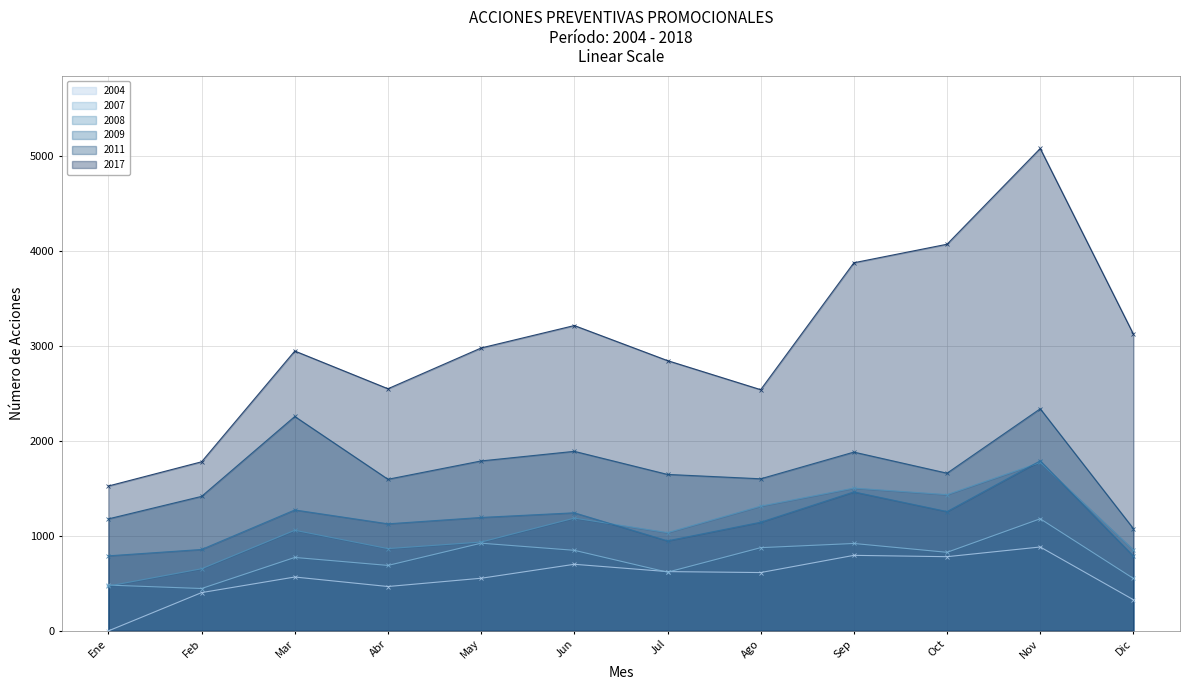

True or false: 2017 has more than 2 points higher than both neighbors.

True